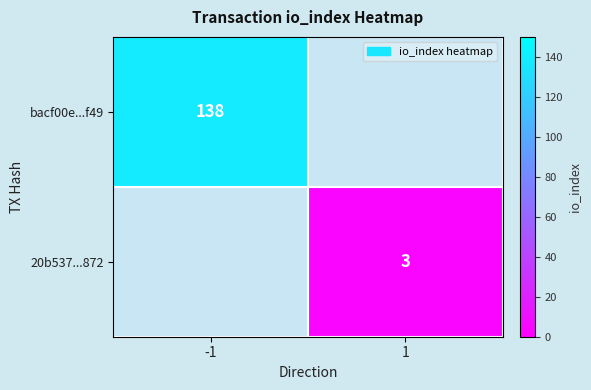

What is the maximum value shown in the chart?

138.0